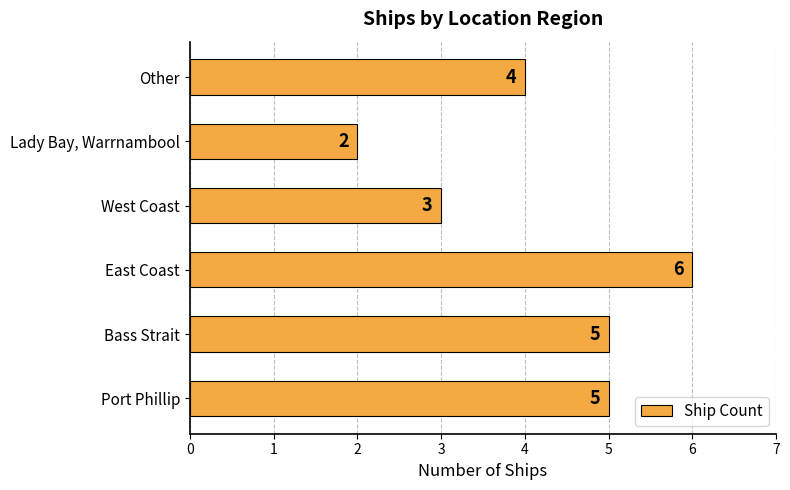

Which has a higher value, West Coast or Port Phillip?

Port Phillip